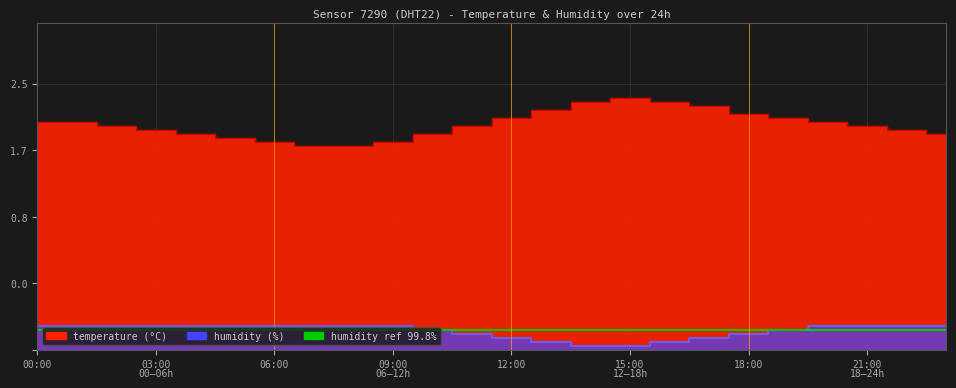

True or false: humidity and temperature cross at least once.

False